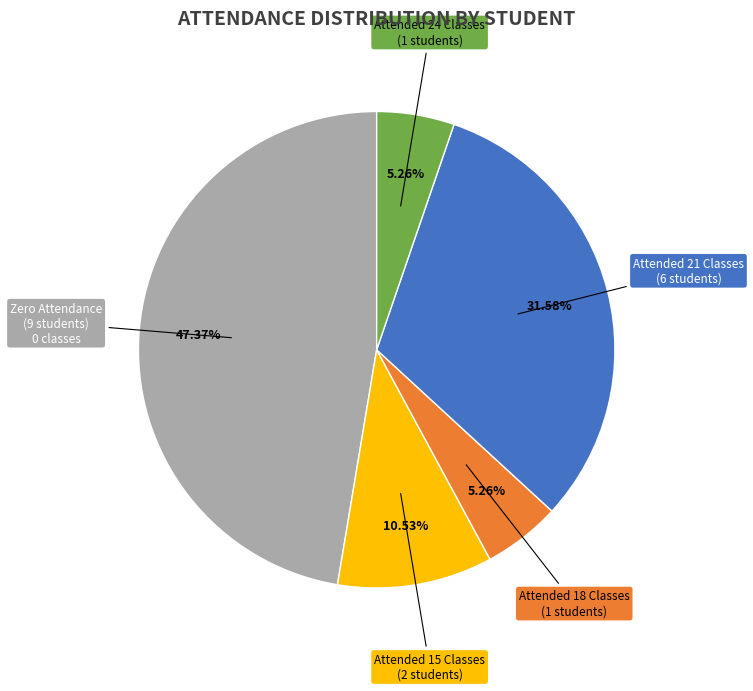

Does any single category account for the majority?

No